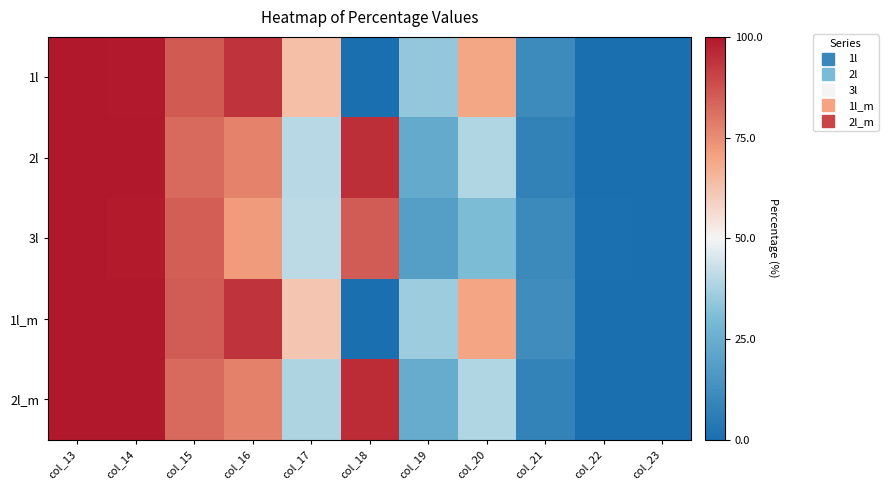

What is the spread (max minus min) of values at col_15?

0.1